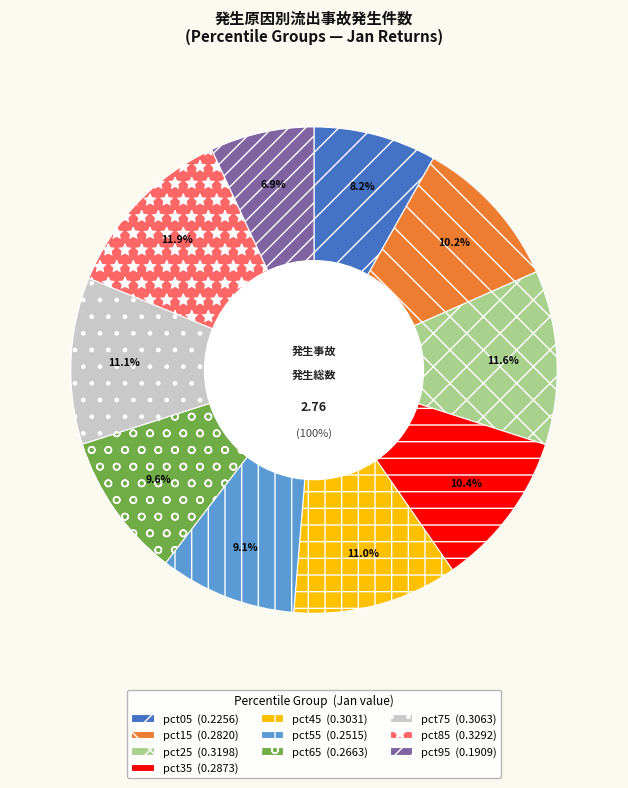

To the nearest percent, what is the difference between the largest and smallest slice percentages?

5%